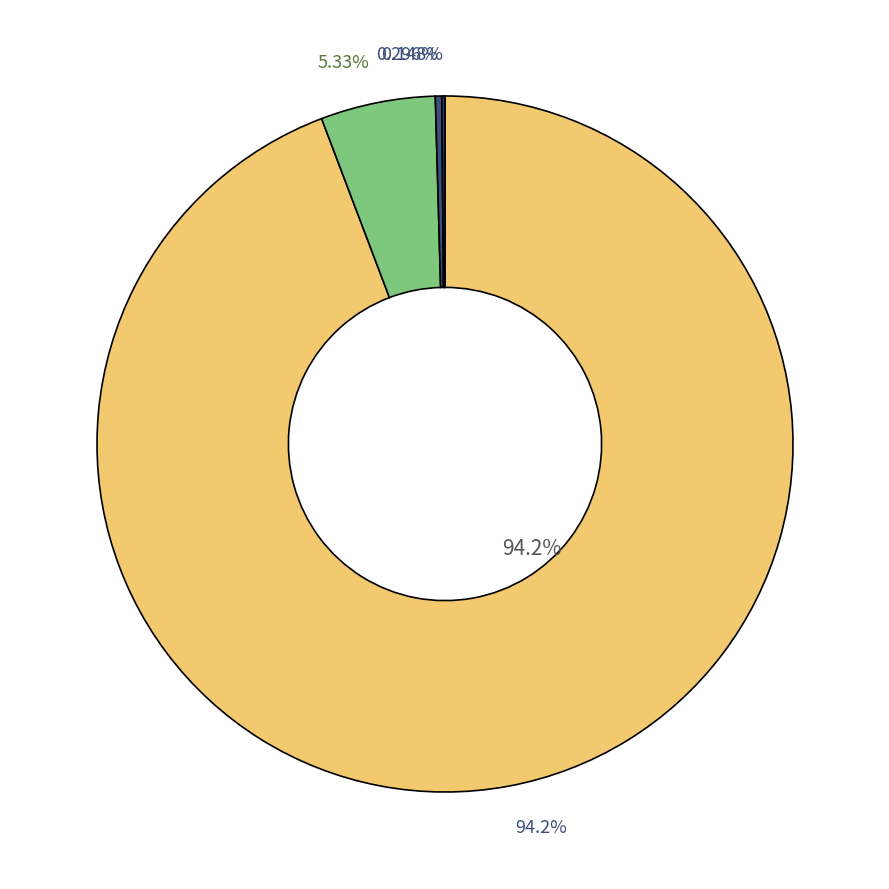

Which has a higher value, 02 or 22?

02